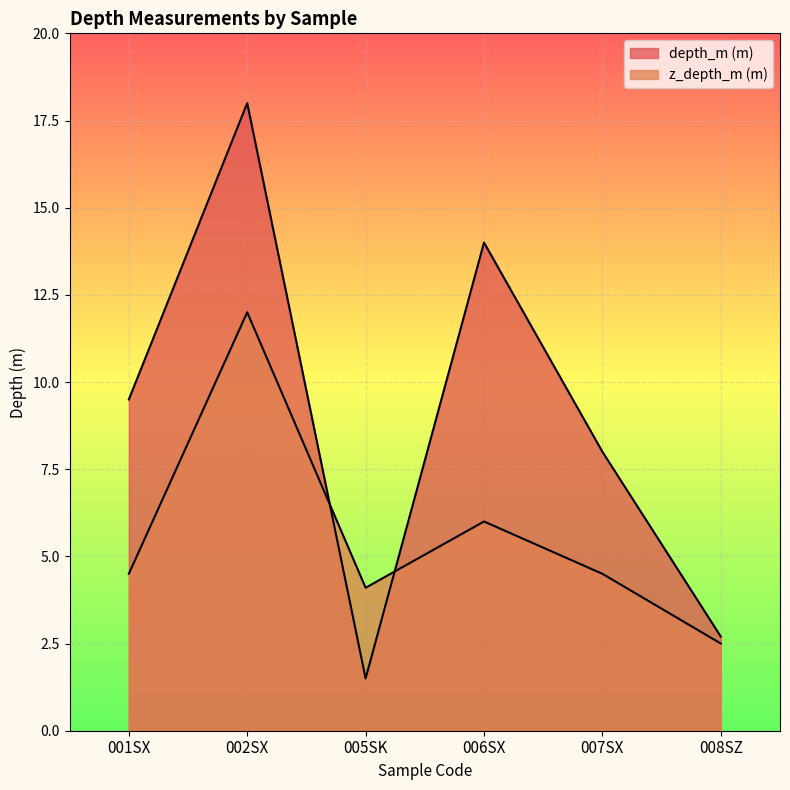

Where does the z_depth_m series first go above 4?

001SX